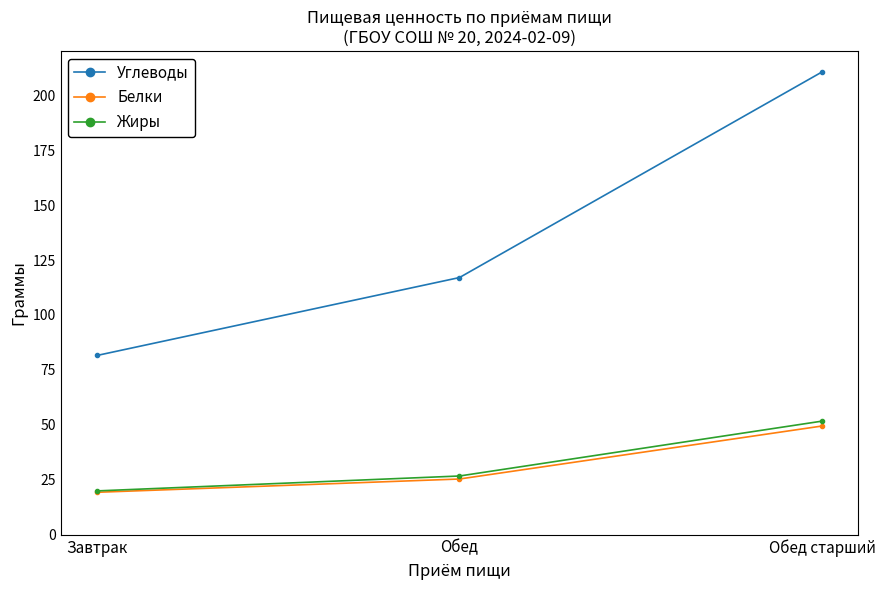

Where is Белки nearest to the value 34?

Обед